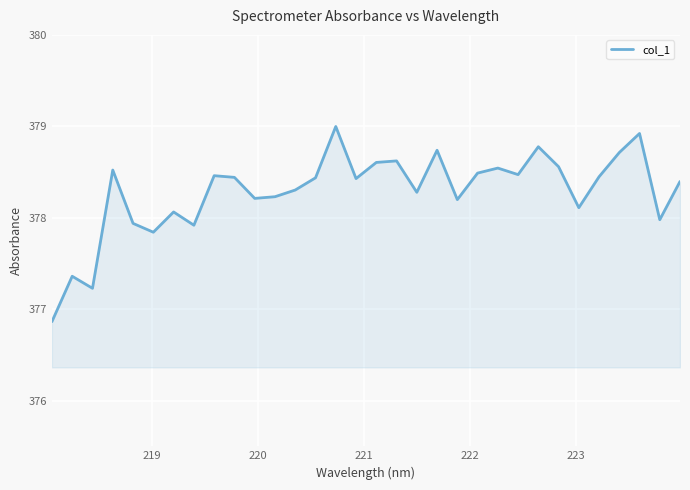

What is the difference between the maximum and minimum values?

2.1